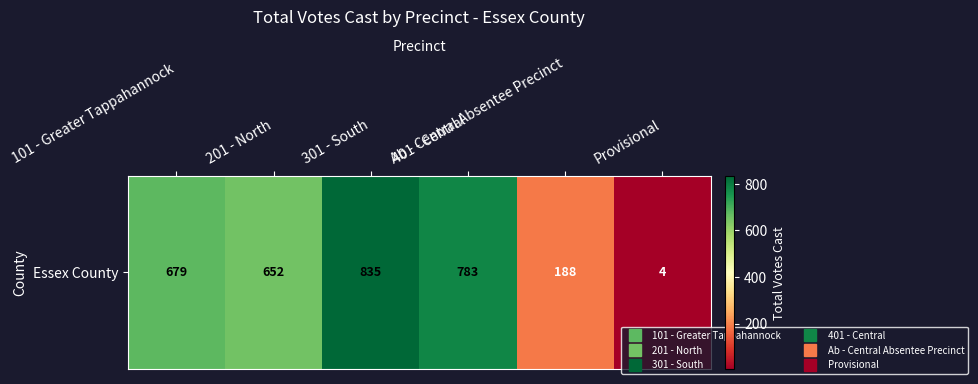

How many data points are less than 679?

3